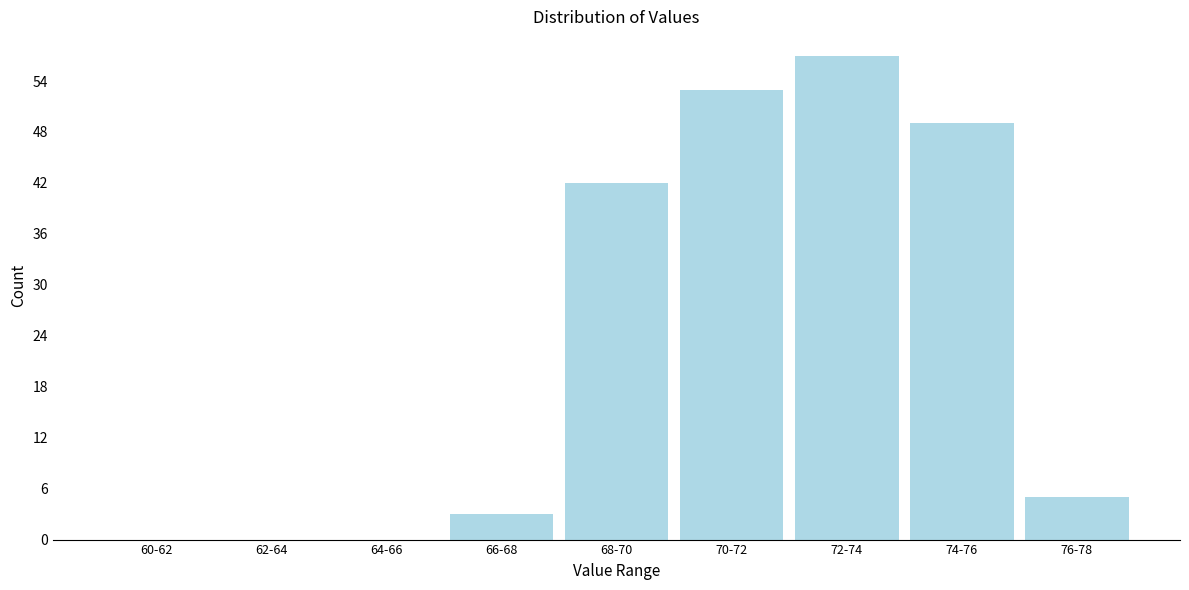

Reading left to right, extract all data points from this chart.

60-62=0	62-64=0	64-66=0	66-68=3	68-70=42	70-72=53	72-74=57	74-76=49	76-78=5